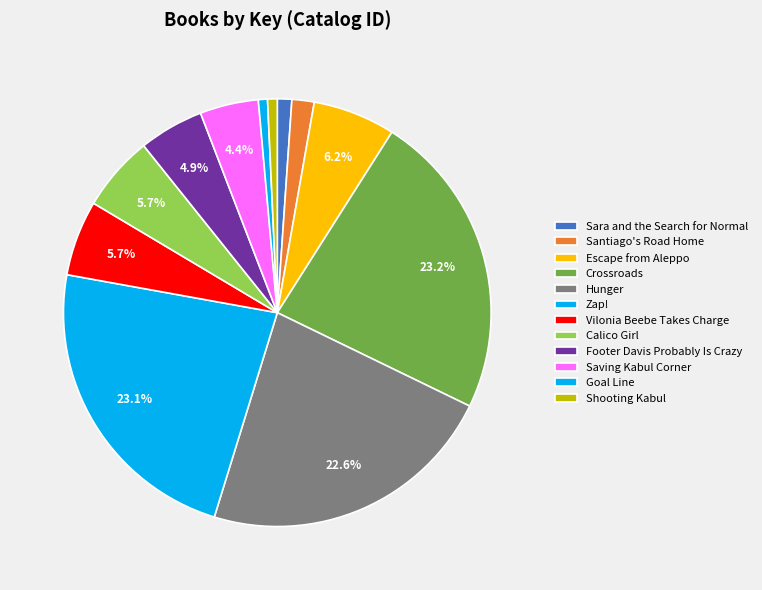

How many segments does this pie chart have?

12